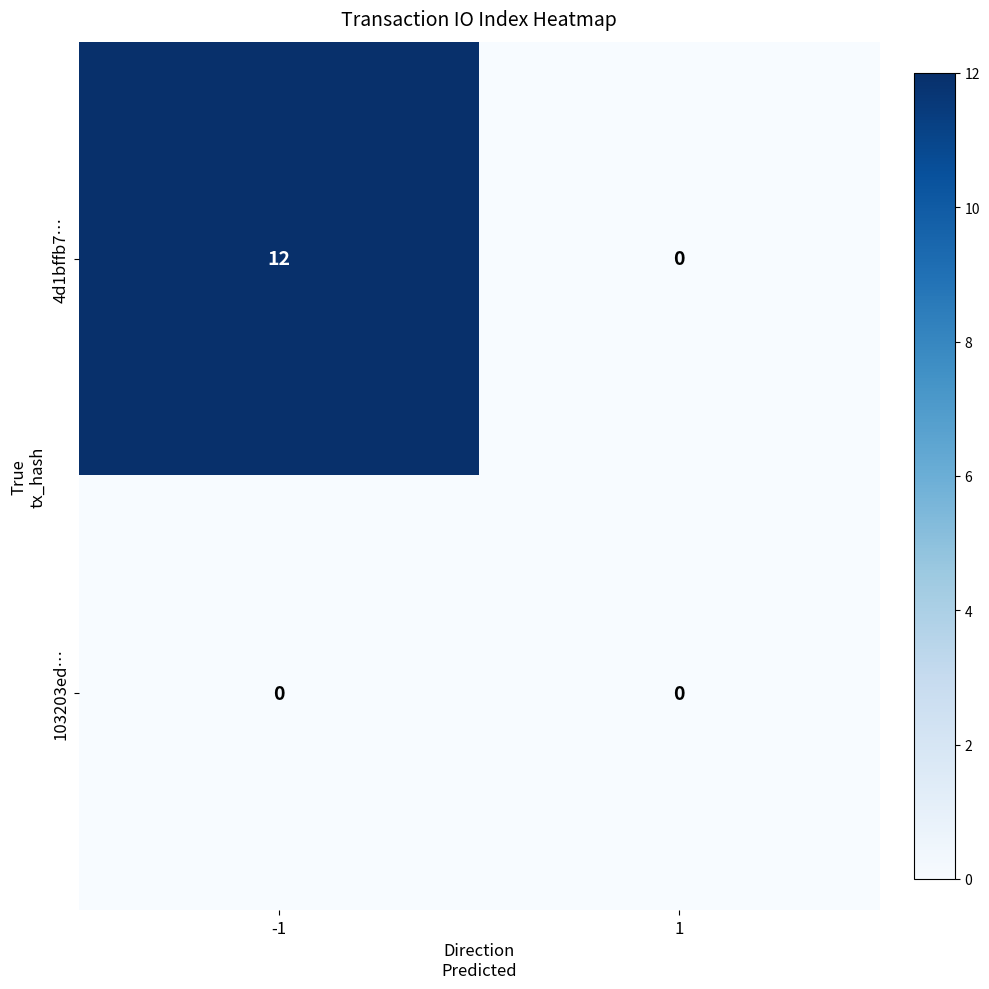

What is the difference between the 4d1bffb7… values at 1 and -1?

12